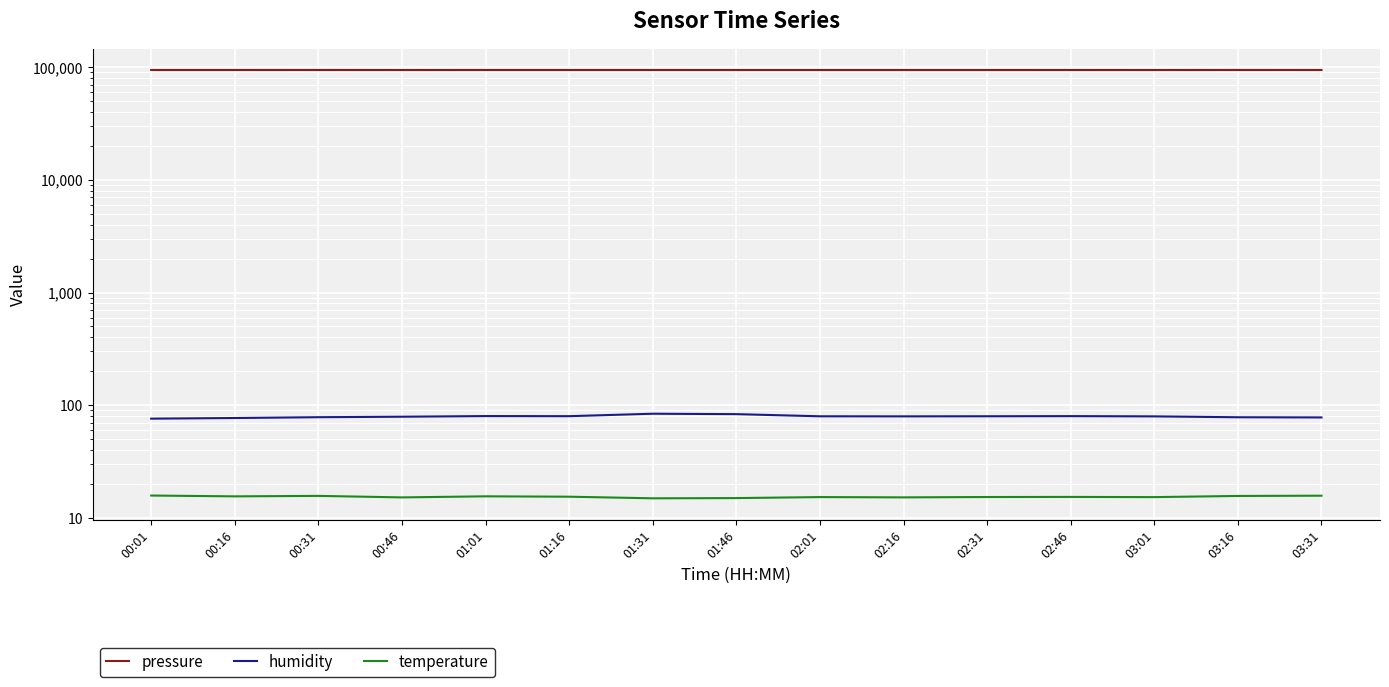

How many lines are shown in the chart?

3